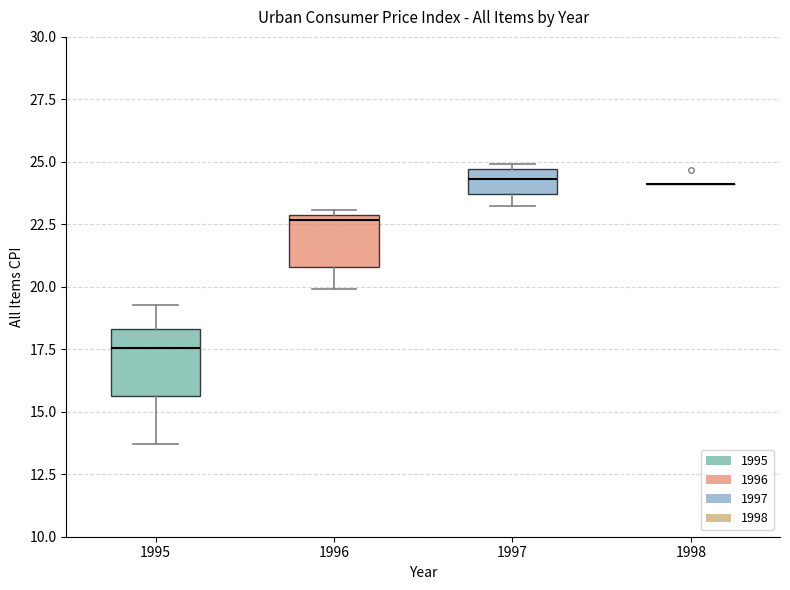

Where is the upper edge of the box at x = 1997 on the y-axis? The values are not printed on the chart, so give them approximately, as read against the axis.

24.5